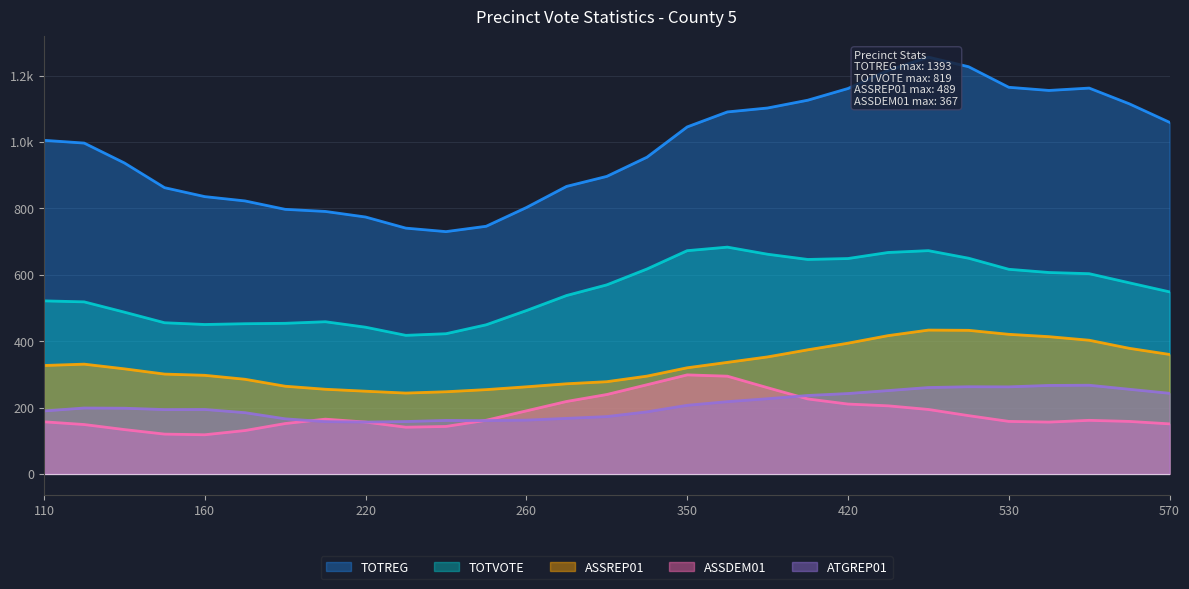

Count the number of data series in this chart.

5